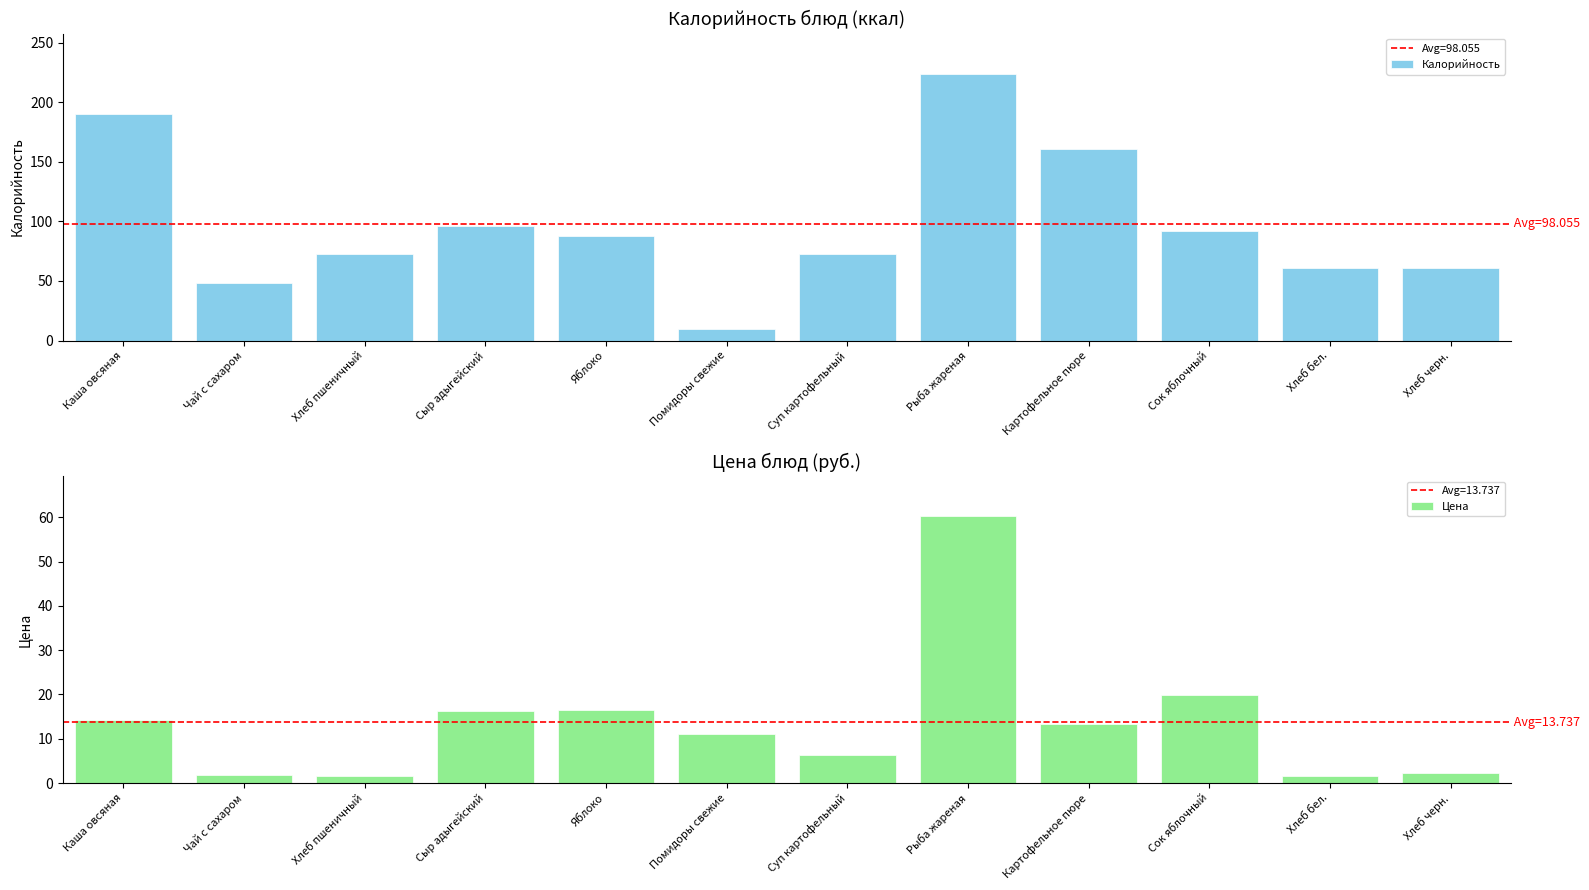

What is the spread (max minus min) of values at Помидоры свежие?

1.4